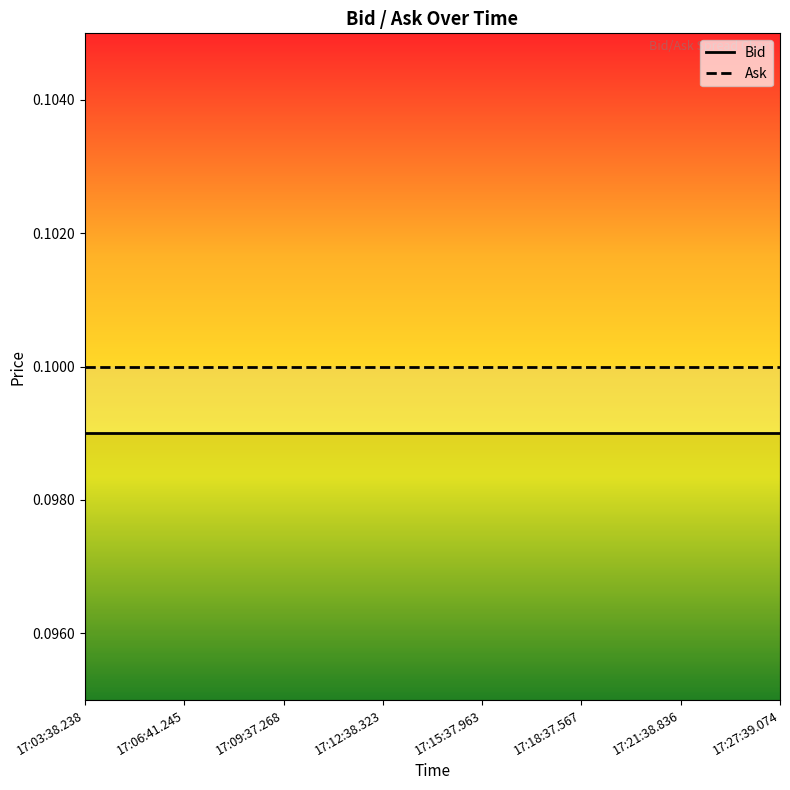

List the labels in order of Bid value, largest first.

17:03:38.238, 17:06:41.245, 17:09:37.268, 17:12:38.323, 17:15:37.963, 17:18:37.567, 17:21:38.836, 17:27:39.074